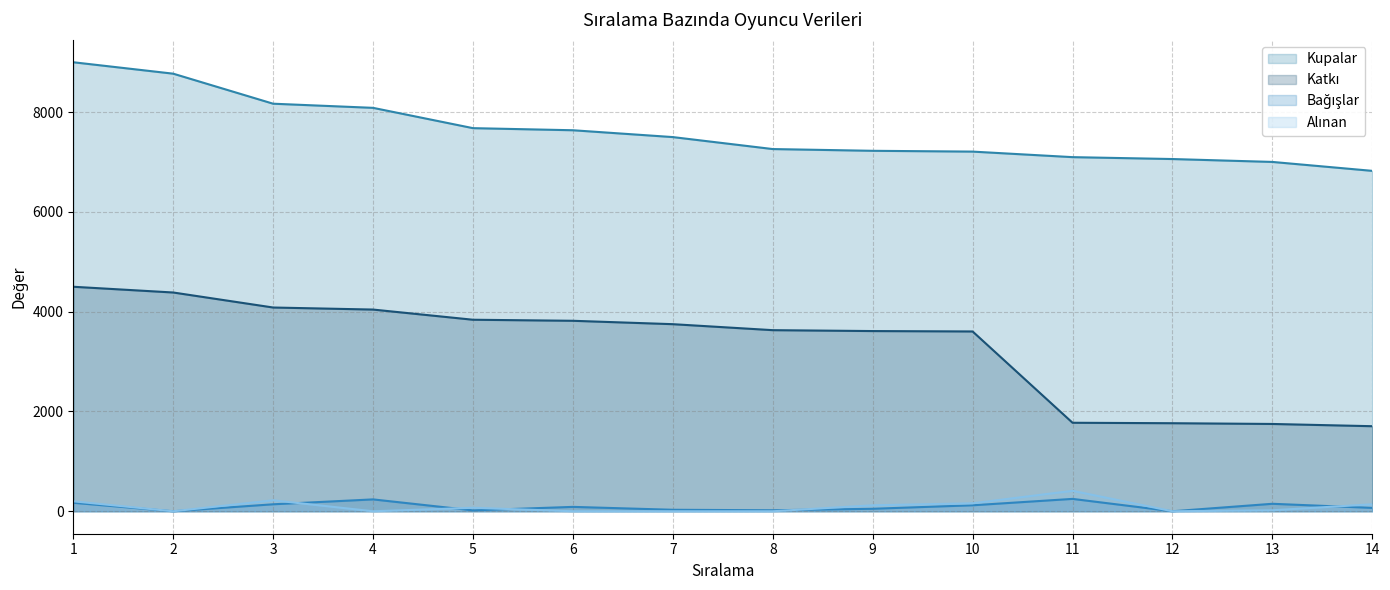

Which has a higher value, 3 or 8?

3